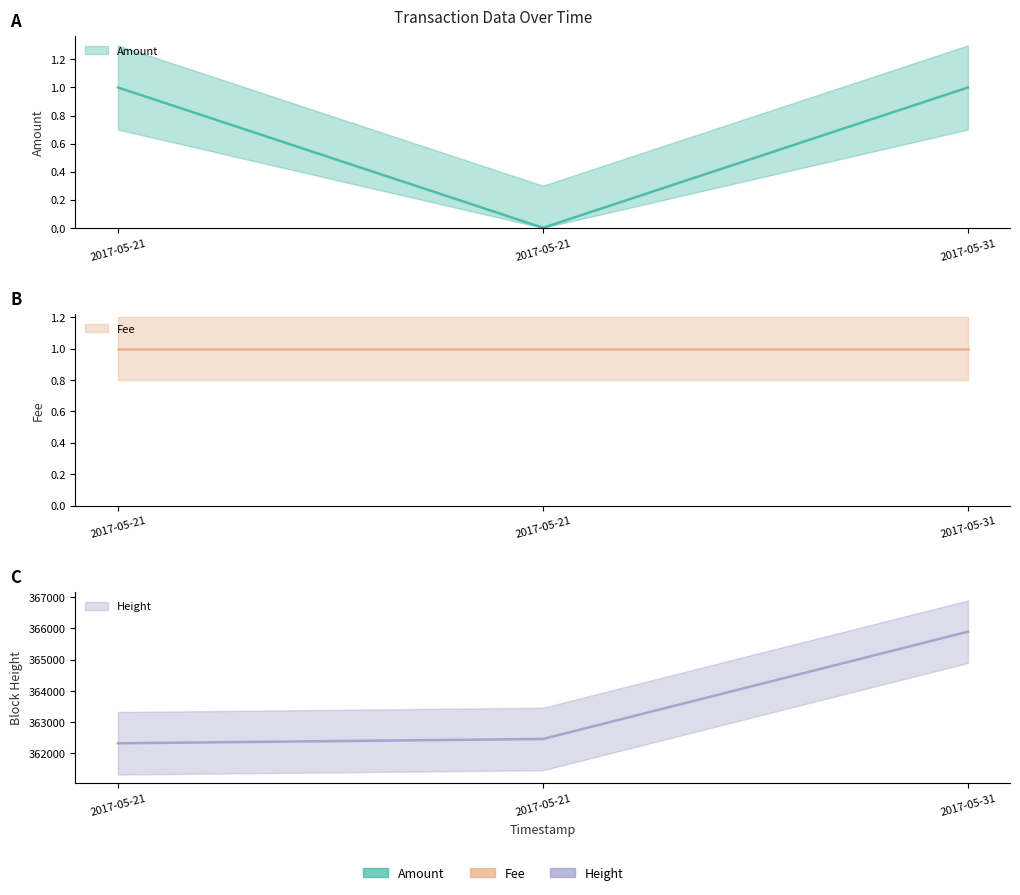

What is the label of the 3rd point from the right?

2017-05-21 08:33:10